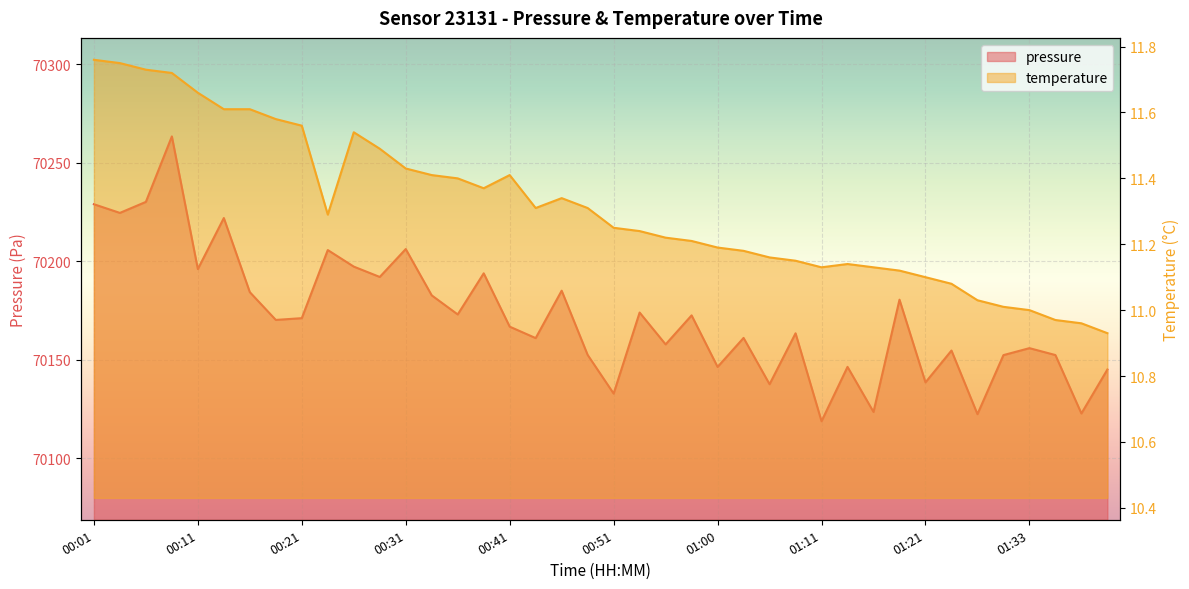

List the series in order of their overall mean, highest first.

pressure, temperature